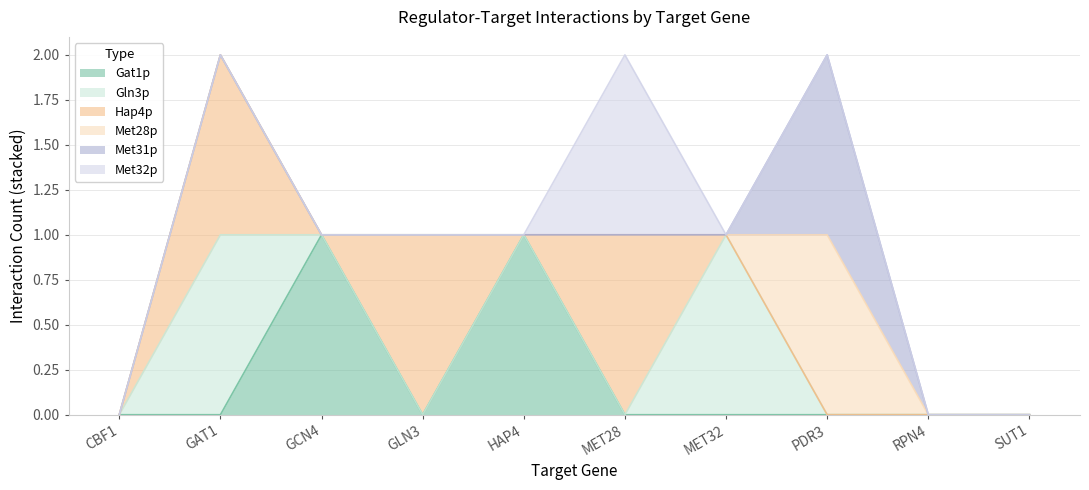

What position from the right is GAT1?

9